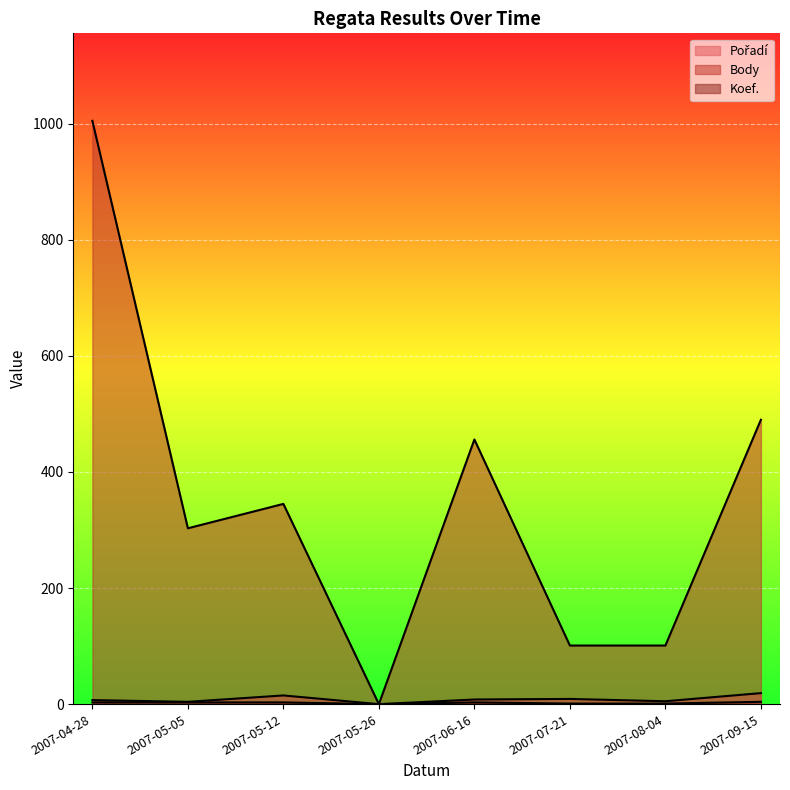

True or false: Koef. and Pořadí cross at least once.

False